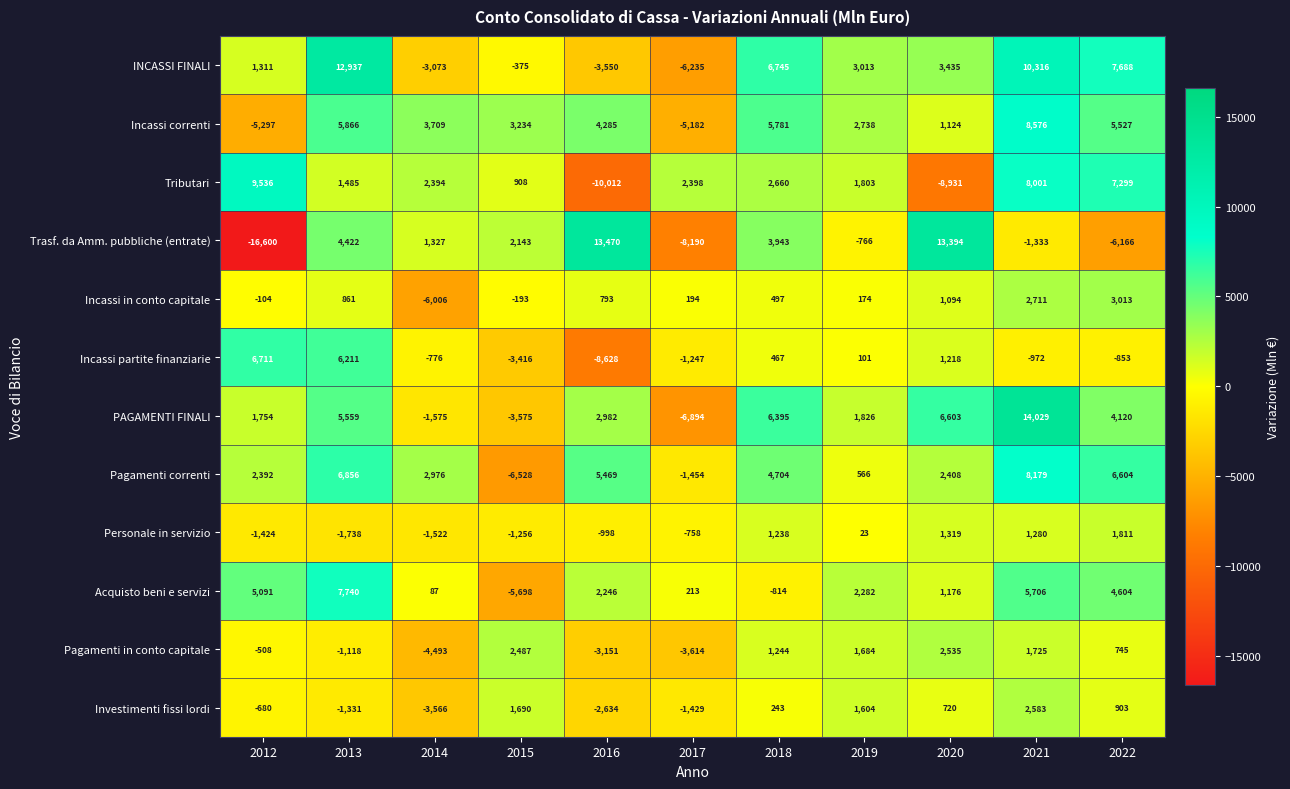

At which category does the chart reach its peak across all series?

2021